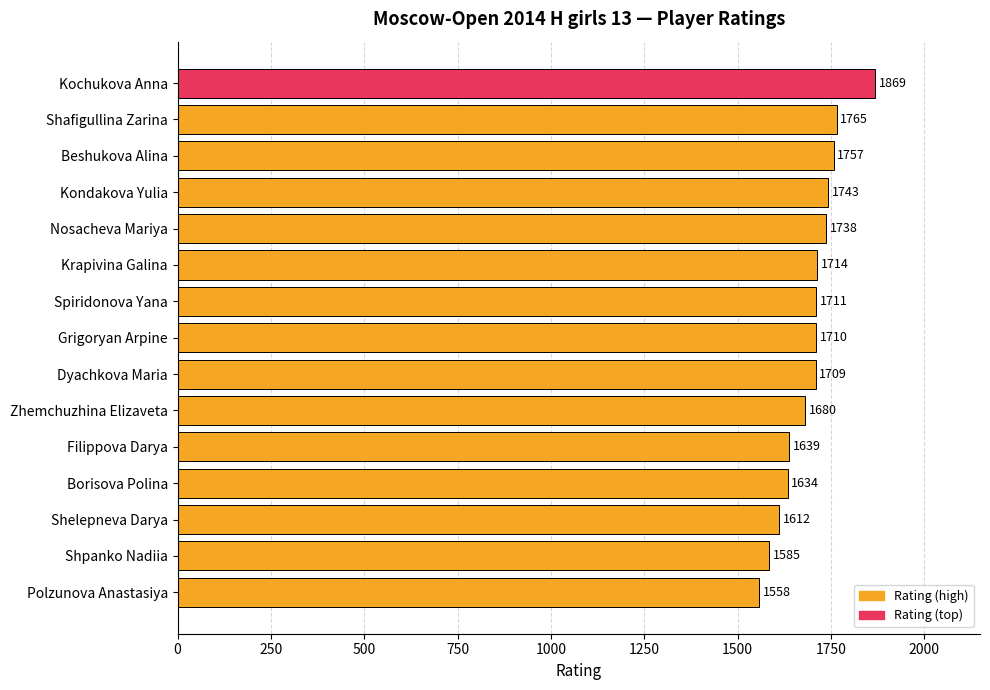

Reading bottom to top, list all the values displayed in this chart.

1558	1585	1612	1634	1639	1680	1709	1710	1711	1714	1738	1743	1757	1765	1869